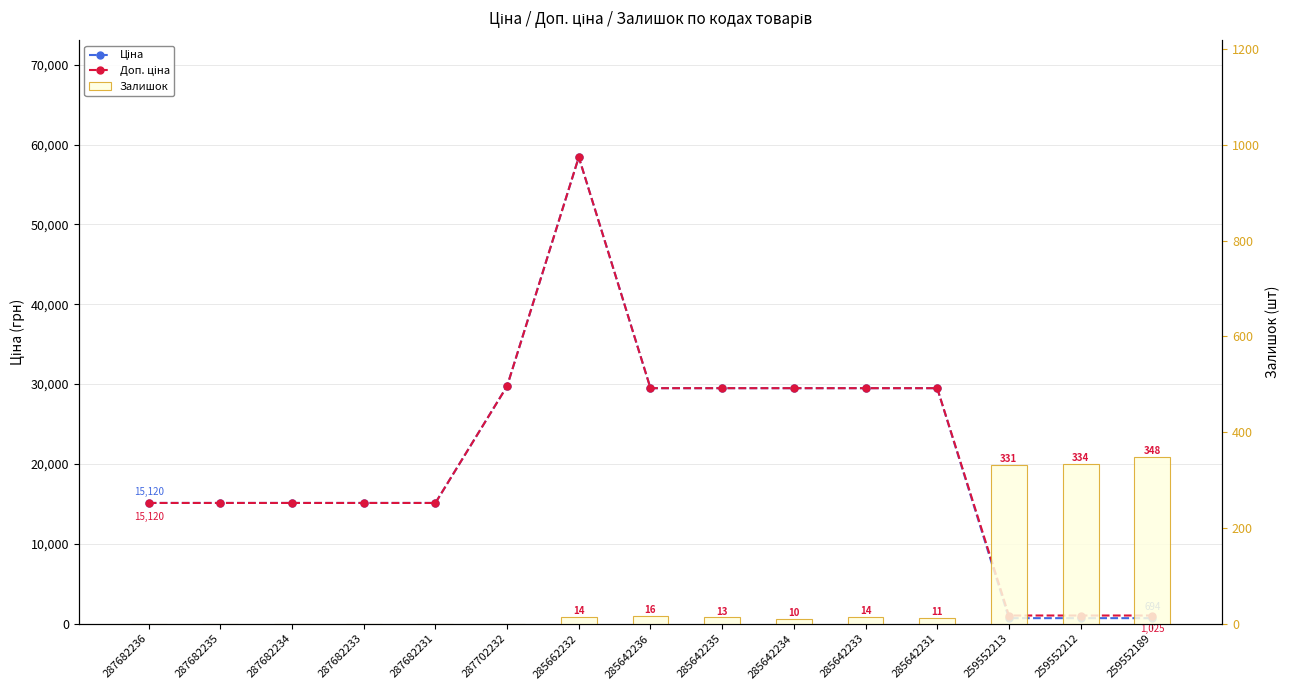

The Ціна series shows 458.6 at 259552213. True or false?

False